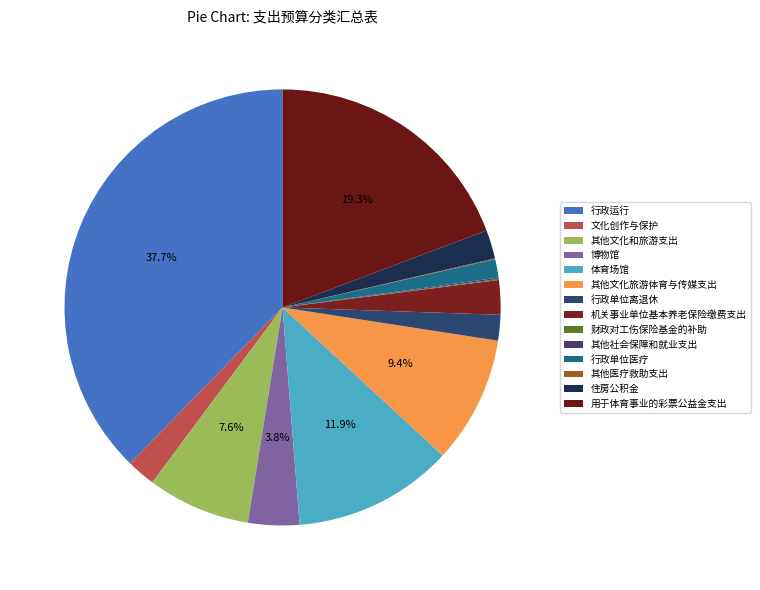

Rank the categories by value from lowest to highest.

其他医疗救助支出, 财政对工伤保险基金的补助, 其他社会保障和就业支出, 行政单位医疗, 行政单位离退休, 住房公积金, 文化创作与保护, 机关事业单位基本养老保险缴费支出, 博物馆, 其他文化和旅游支出, 其他文化旅游体育与传媒支出, 体育场馆, 用于体育事业的彩票公益金支出, 行政运行